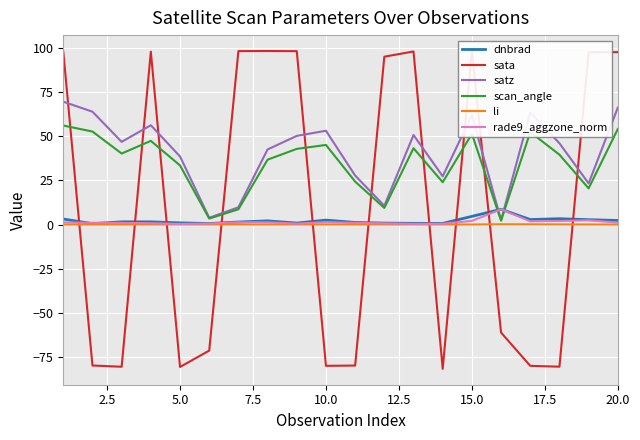

What is the maximum value shown in the chart?

98.0